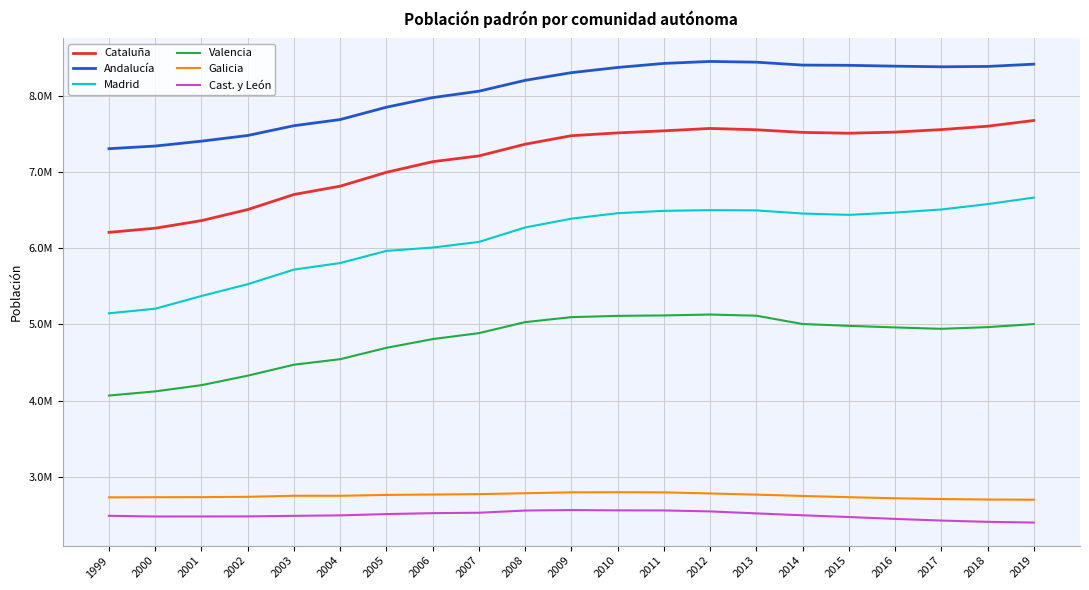

Reading left to right, what are all the values shown in this chart?

Cataluña: 1999=6207533	2000=6261999	2001=6361365	2002=6506440	2003=6704146	2004=6813319	2005=6995206	2006=7134697	2007=7210508	2008=7364078	2009=7475420	2010=7512381	2011=7539618	2012=7570908	2013=7553650	2014=7518903	2015=7508106	2016=7522596	2017=7555830	2018=7600065	2019=7675217
Andalucía: 1999=7305117	2000=7340052	2001=7403968	2002=7478432	2003=7606848	2004=7687518	2005=7849799	2006=7975672	2007=8059461	2008=8202220	2009=8302923	2010=8370975	2011=8424102	2012=8449985	2013=8440300	2014=8402305	2015=8399043	2016=8388107	2017=8379820	2018=8384408	2019=8414240
Madrid: 1999=5145325	2000=5205408	2001=5372433	2002=5527152	2003=5718942	2004=5804829	2005=5964143	2006=6008183	2007=6081689	2008=6271638	2009=6386932	2010=6458684	2011=6489680	2012=6498560	2013=6495551	2014=6454440	2015=6436996	2016=6466996	2017=6507184	2018=6578079	2019=6663394
Valencia: 1999=4066474	2000=4120729	2001=4202608	2002=4326708	2003=4470885	2004=4543304	2005=4692449	2006=4806908	2007=4885029	2008=5029601	2009=5094675	2010=5111706	2011=5117190	2012=5129266	2013=5113815	2014=5004844	2015=4980689	2016=4959968	2017=4941509	2018=4963703	2019=5003769
Galicia: 1999=2730337	2000=2731900	2001=2732926	2002=2737370	2003=2751094	2004=2750985	2005=2762198	2006=2767524	2007=2772533	2008=2784169	2009=2796089	2010=2797653	2011=2795422	2012=2781498	2013=2765940	2014=2748695	2015=2732347	2016=2718525	2017=2708339	2018=2701743	2019=2699499
Cast. y León: 1999=2488062	2000=2479118	2001=2479425	2002=2480369	2003=2487646	2004=2493918	2005=2510849	2006=2523020	2007=2528417	2008=2557330	2009=2563521	2010=2559515	2011=2558463	2012=2546078	2013=2519875	2014=2494790	2015=2472052	2016=2447519	2017=2425801	2018=2409164	2019=2399548